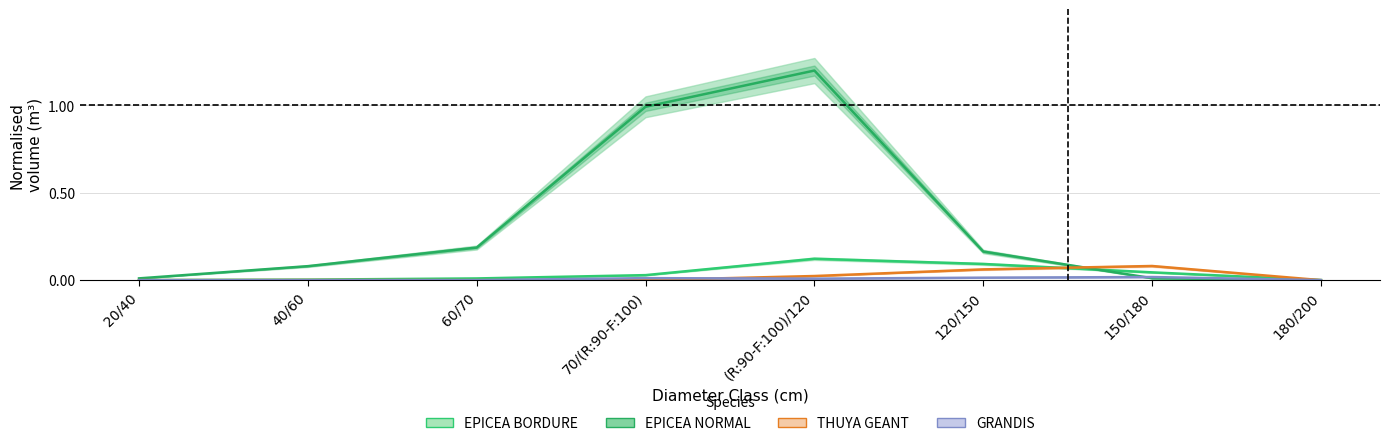

Which series has the largest range (max minus min)?

EPICEA_NORMAL